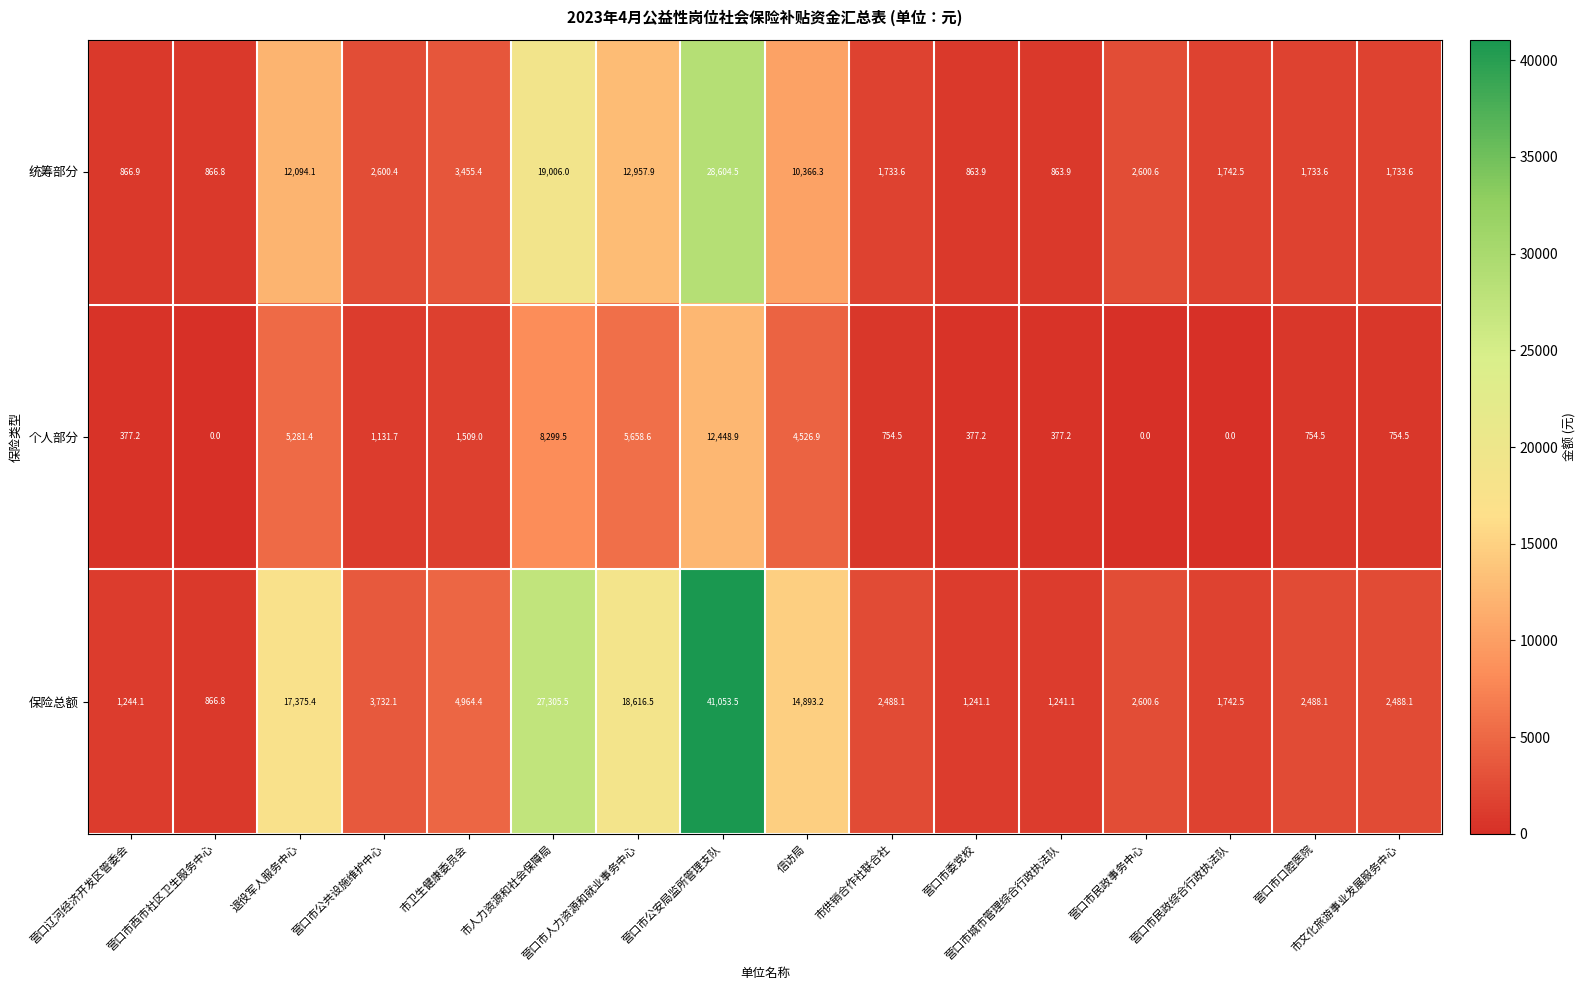

What is the difference between the maximum and minimum values in the 个人部分 series?

12448.9